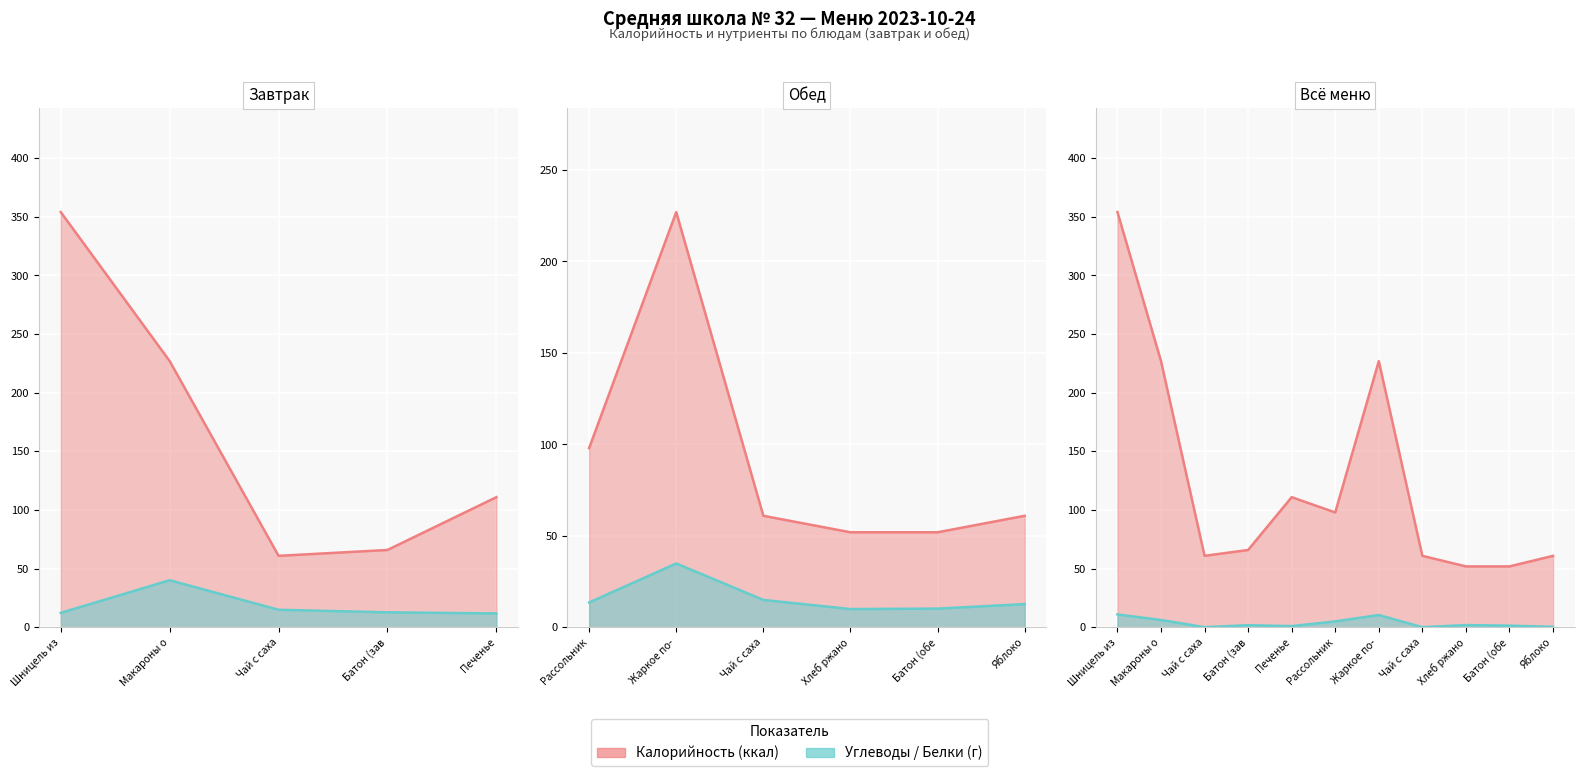

Where is Калорийность nearest to the value 203?

Макароны о